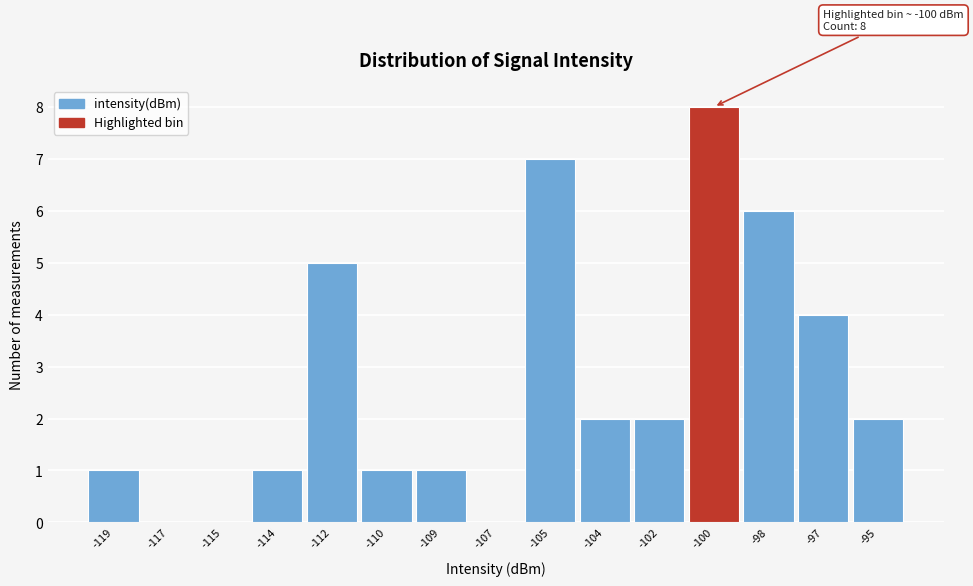

Reading left to right, transcribe all the data shown in this chart.

-119=1	-117=0	-115=0	-114=1	-112=5	-110=1	-109=1	-107=0	-105=7	-104=2	-102=2	-100=8	-98=6	-97=4	-95=2